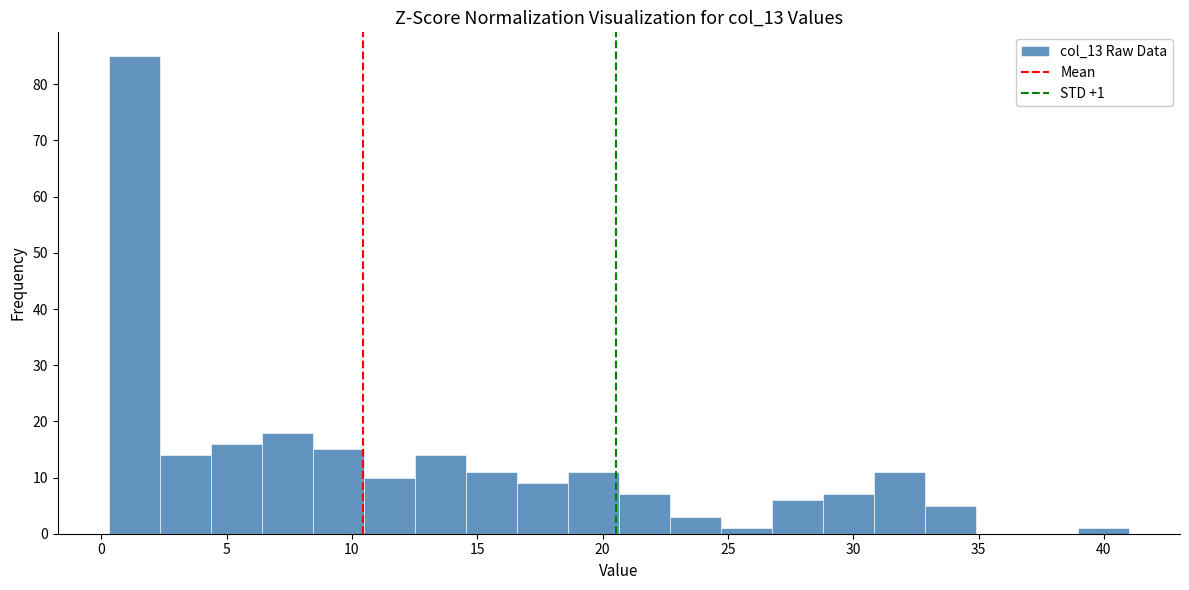

Which range on the x-axis has the tallest bar?

0.5 to 2.5